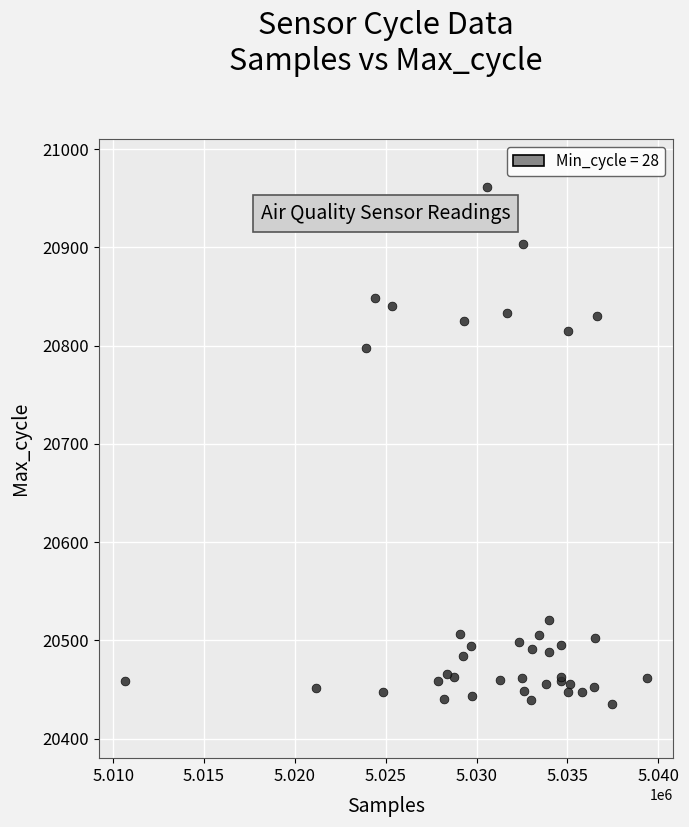

What Y value in the scatter plot is closest to 20698?

20797